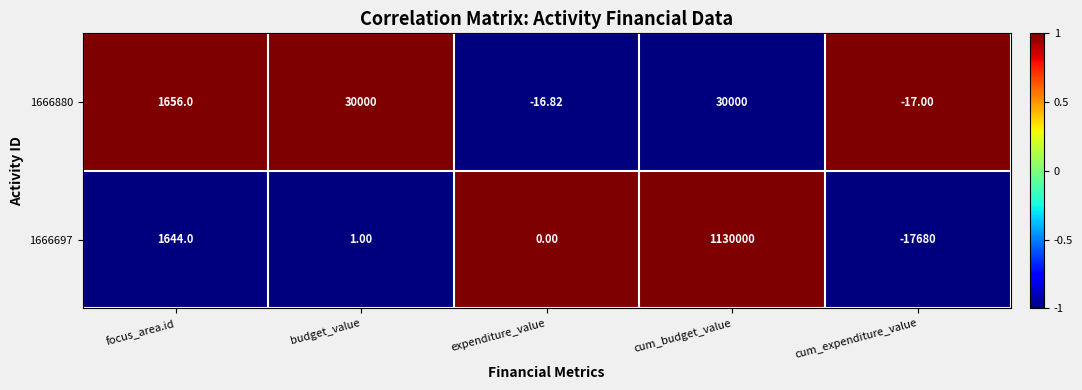

List the series in order of their overall mean, lowest first.

1666880, 1666697